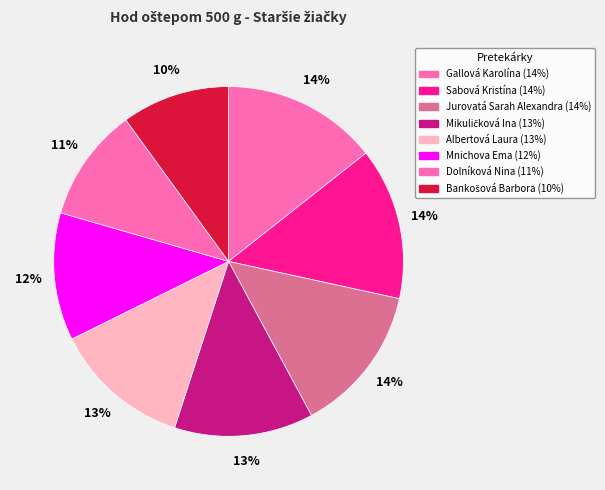

Does any single category account for the majority?

No